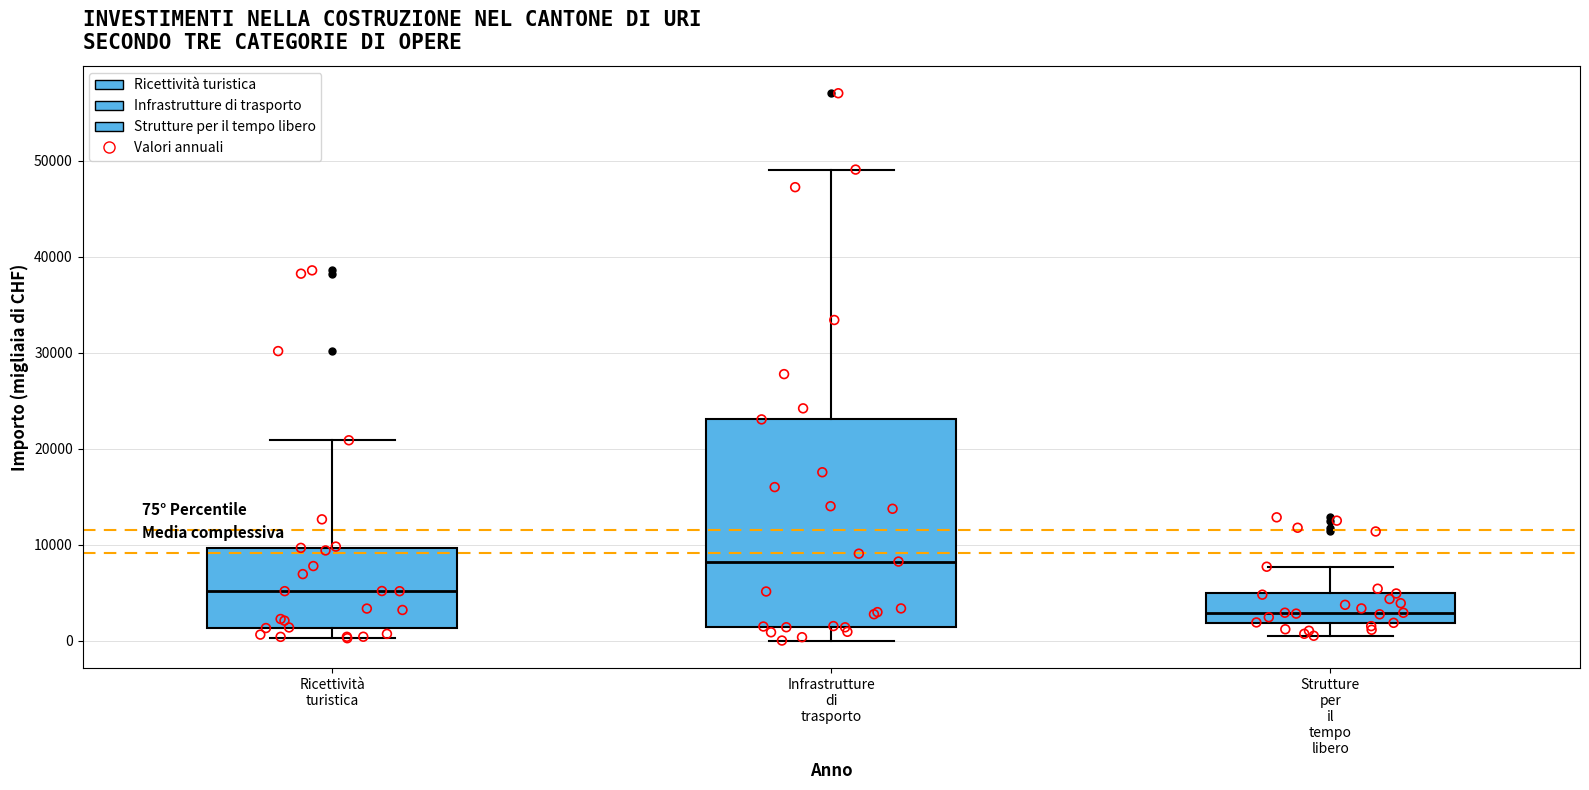

Which box has the lowest median line?

Strutture per il tempo libero